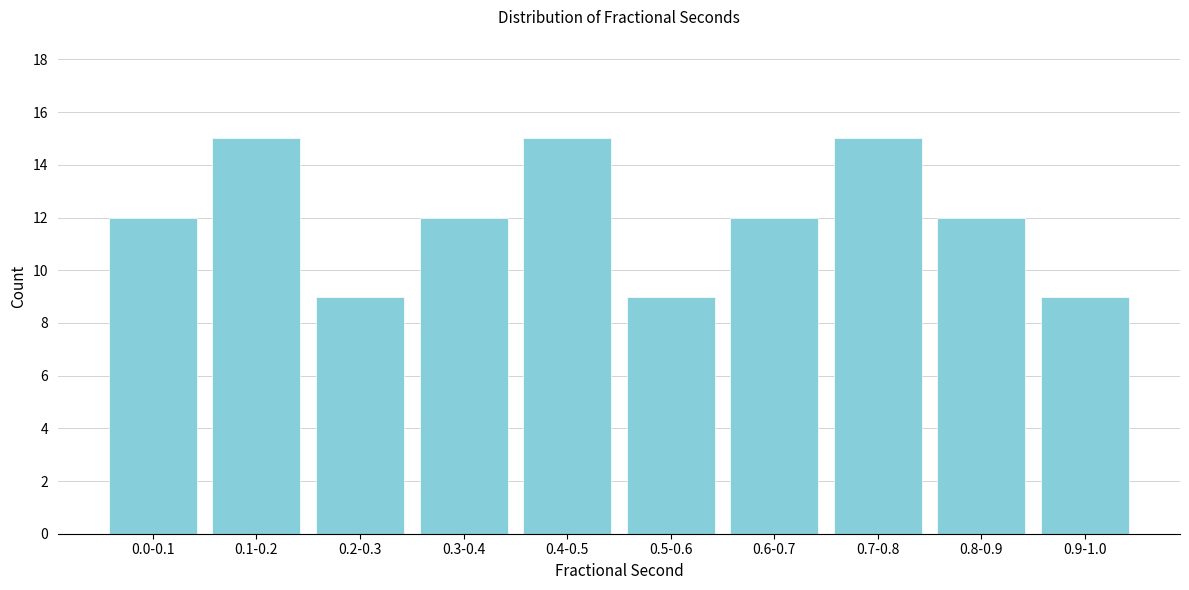

Reading right to left, extract all data points from this chart.

9	12	15	12	9	15	12	9	15	12